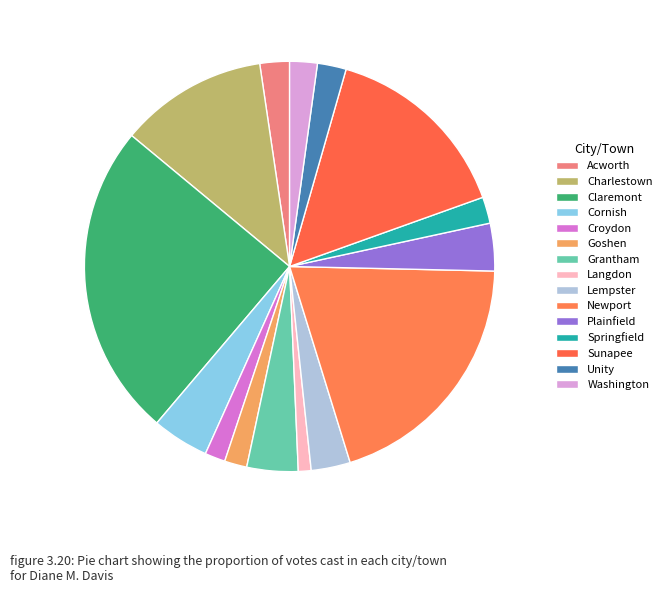

What is the smallest slice in the pie chart?

Langdon